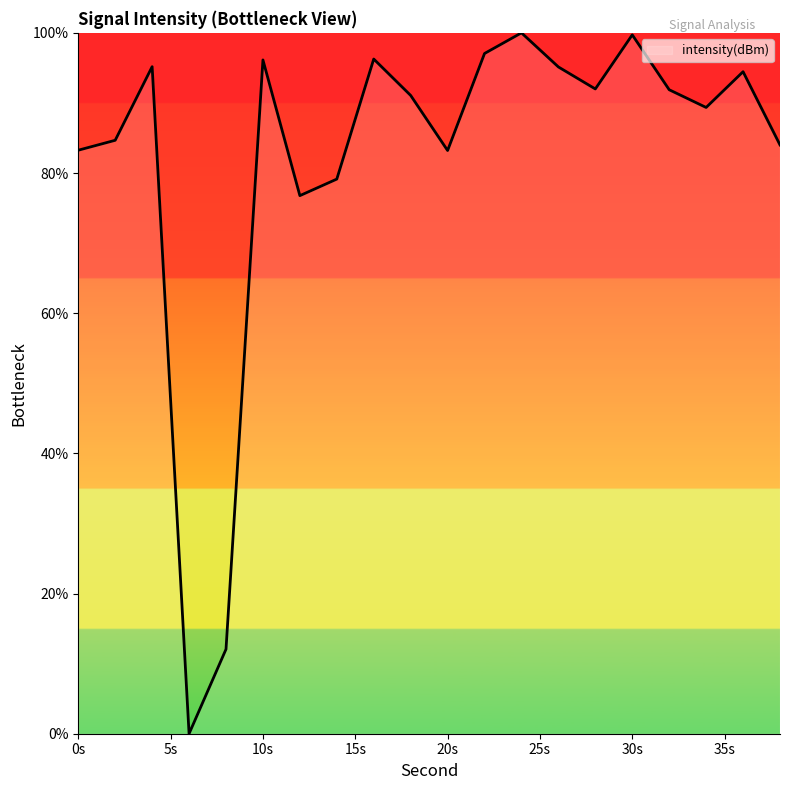

What is the maximum value shown in the chart?

100.0